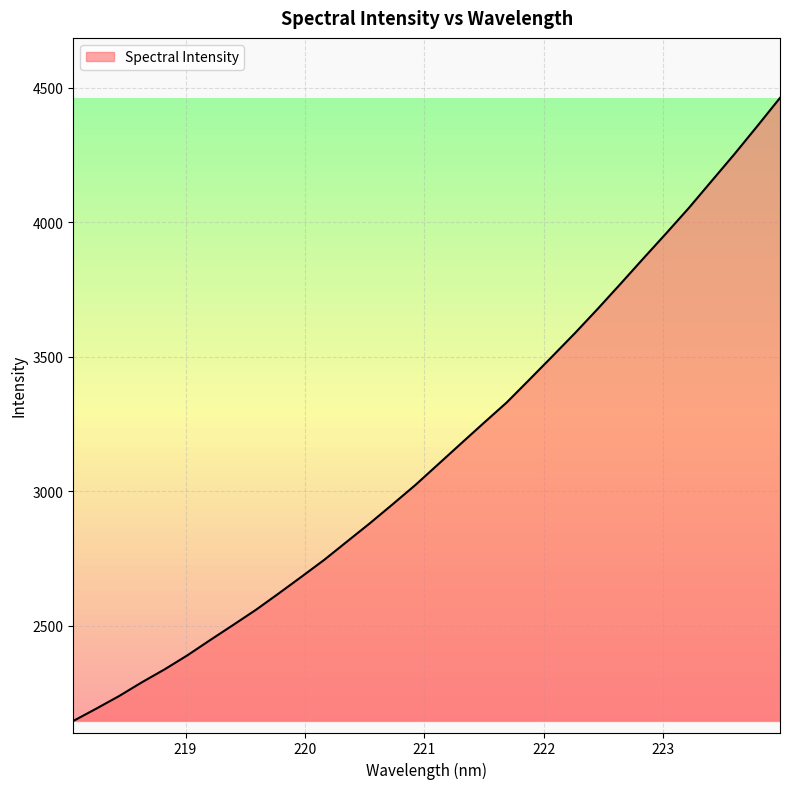

What is the greatest value displayed?

4462.5